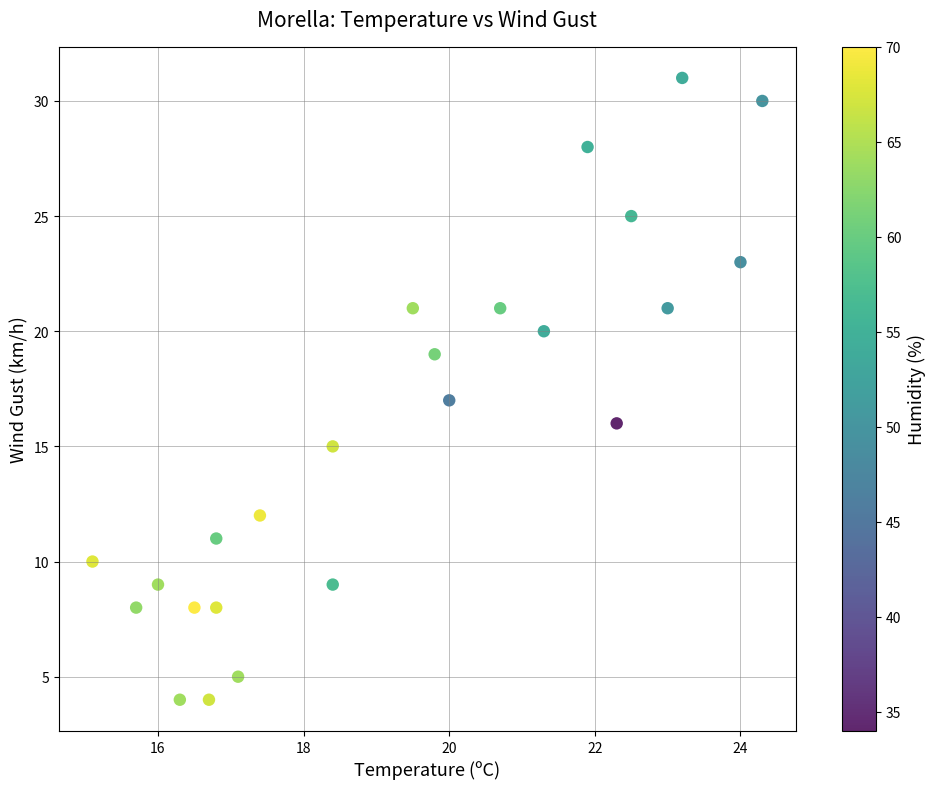

What is the range of Y values (max minus min)?

27